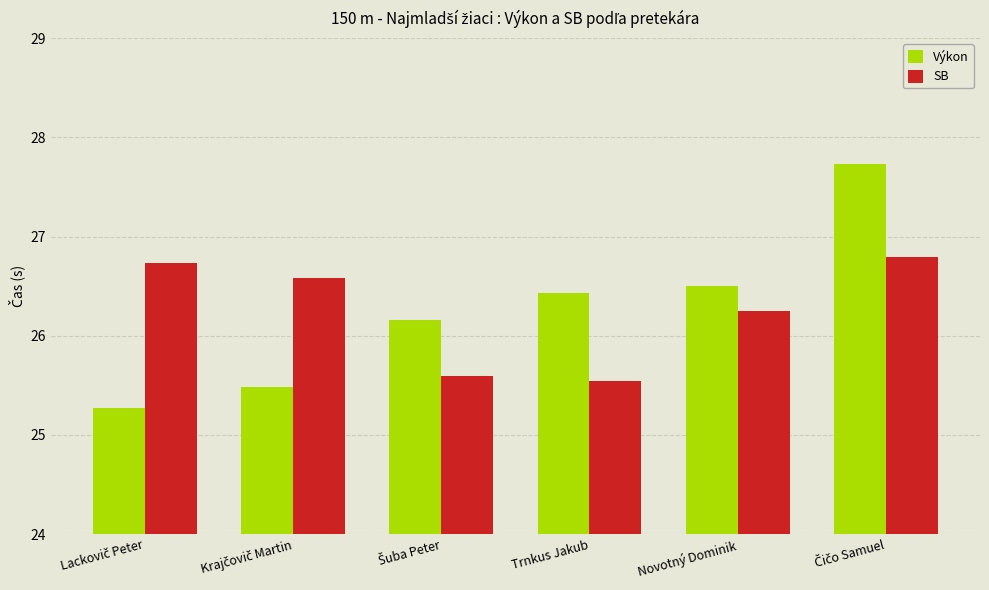

Which series has the largest range (max minus min)?

Výkon